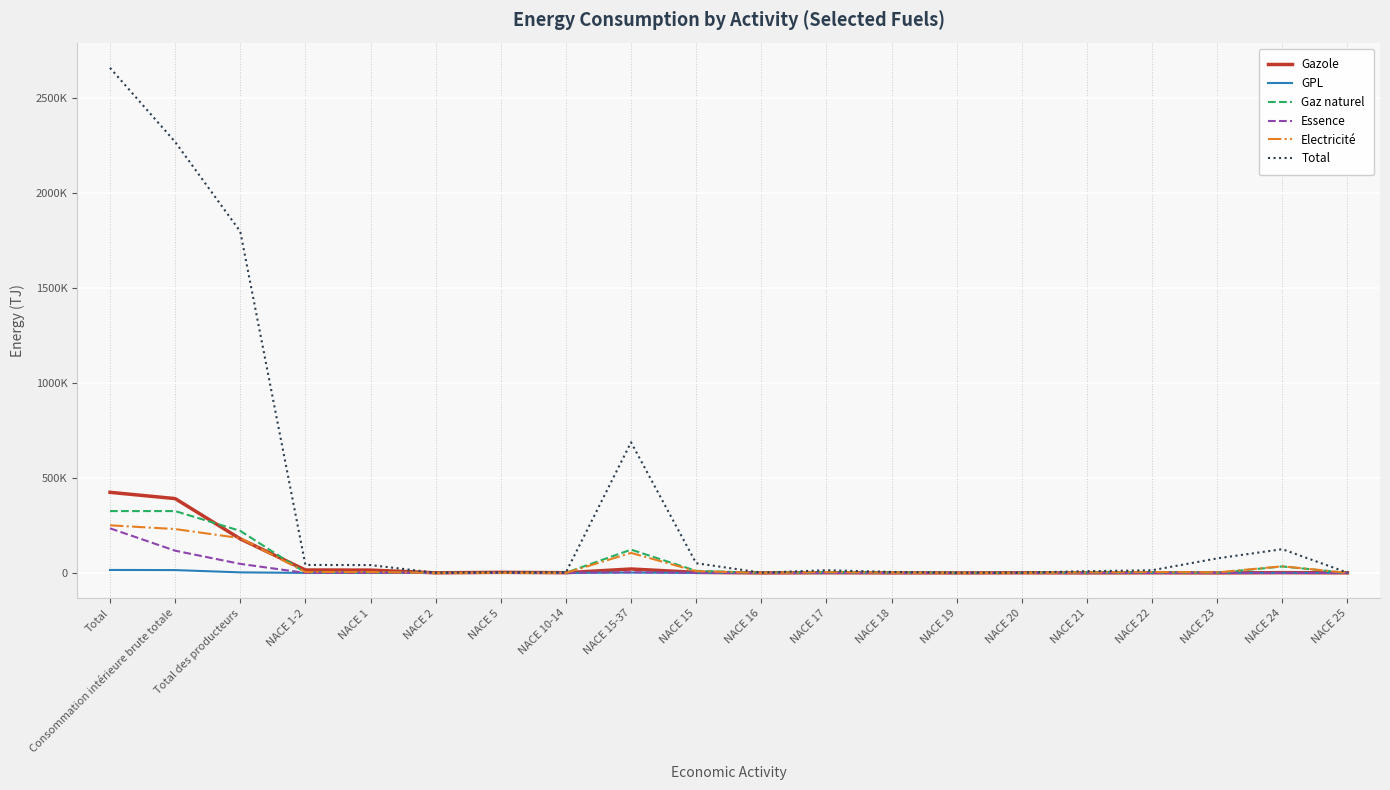

Between which two adjacent categories do Gaz naturel and Essence first intersect?

NACE 1 and NACE 2